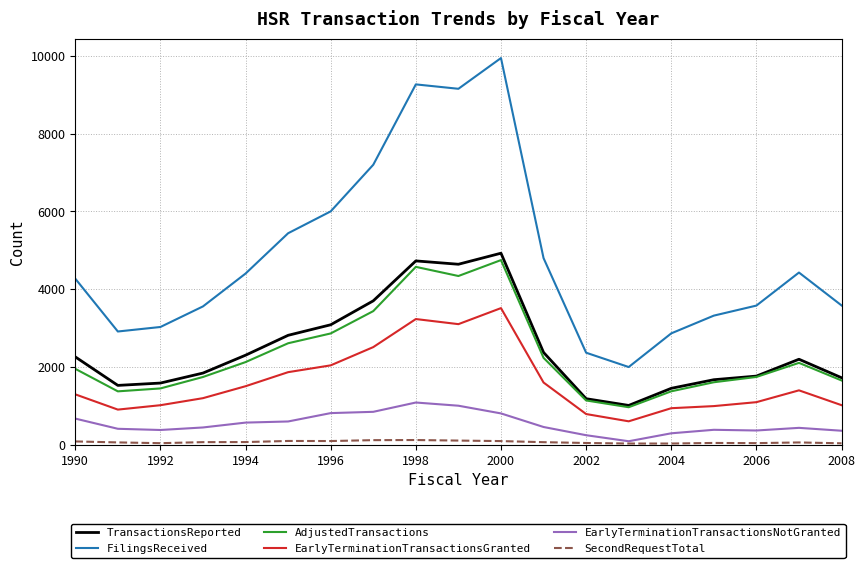

Which series has the widest spread of values?

FilingsReceived